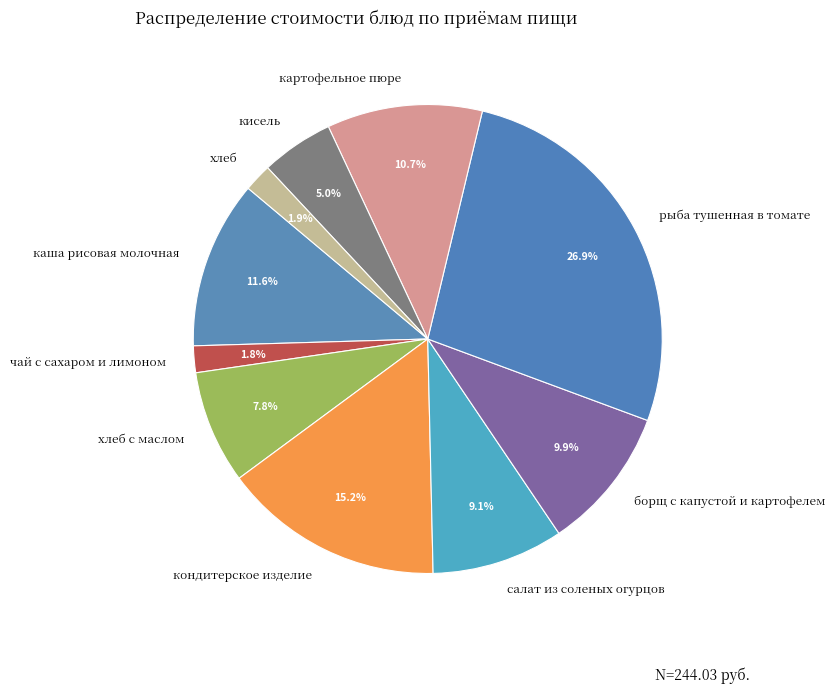

What percentage is the рыба тушенная в томате slice, to the nearest percent?

27%